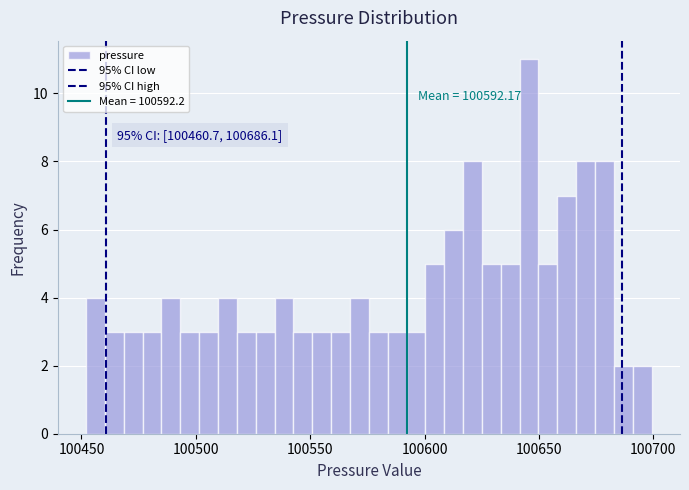

Read against the x-axis, roughly where is the centre of the tallest bar?

100645